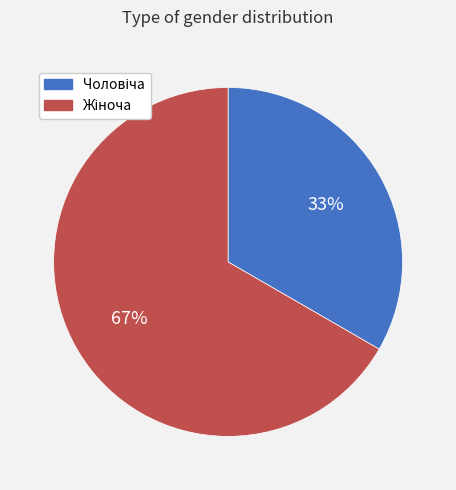

To the nearest percent, what is the average slice percentage?

50%